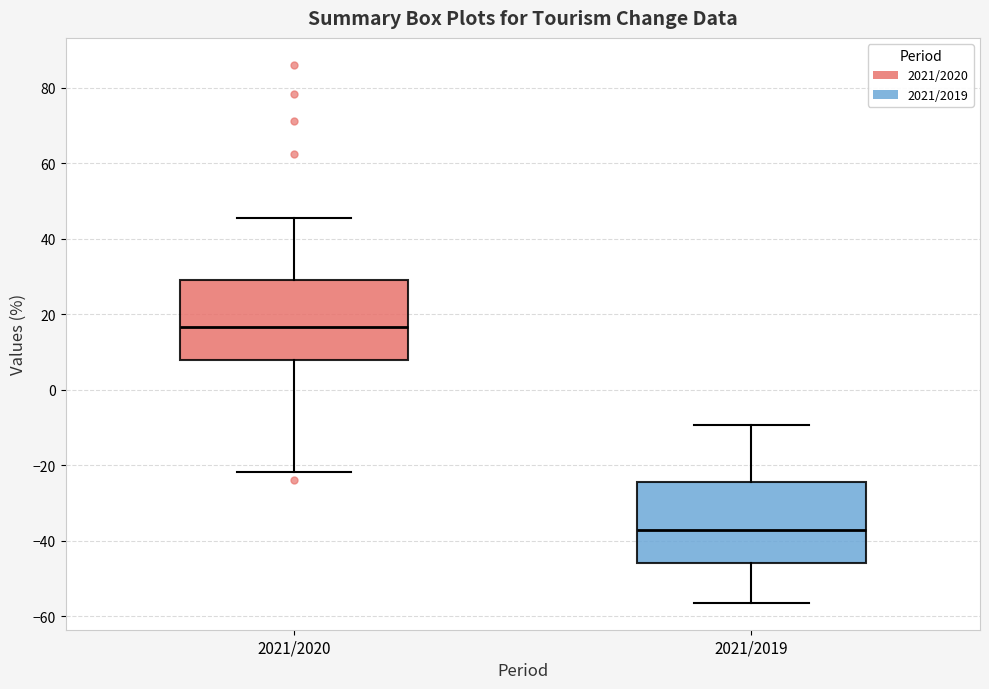

Reading left to right, transcribe this box plot: for each box, give where its median line is, the range the box spans, and where its two whiskers end, as read against the y-axis. The values are not printed on the chart, so give them approximately, as read against the axis.

2021/2020: median 16, box 8 to 30, whiskers -22 to 46
2021/2019: median -38, box -46 to -24, whiskers -56 to -10